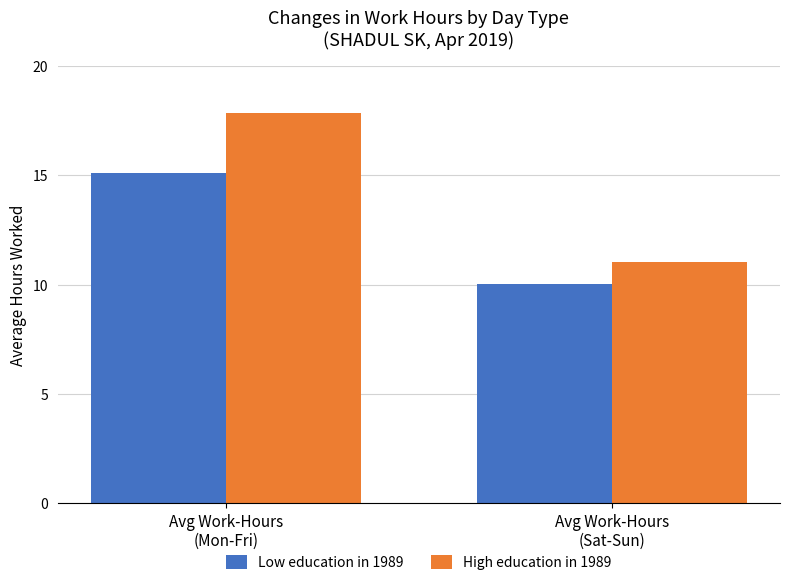

Reading left to right, list all the values displayed in this chart.

Low education in 1989: 15.1	10.0
High education in 1989: 17.8	11.0